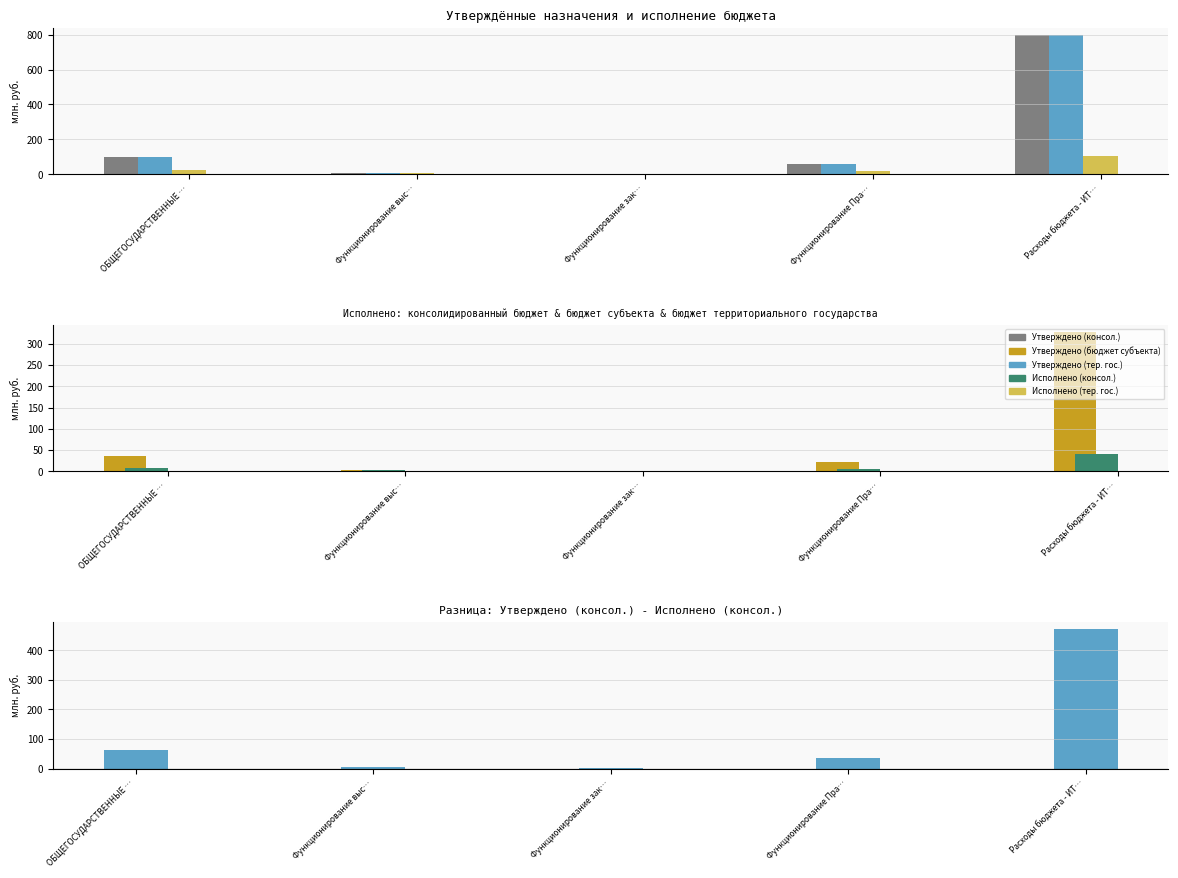

What is the label of the 3rd bar from the right?

Функционирование зак…